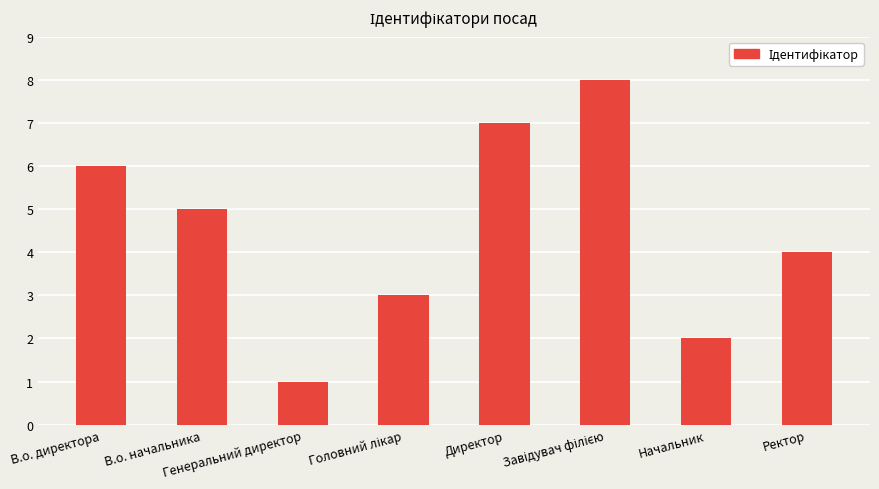

How many values are between 3 and 7?

5